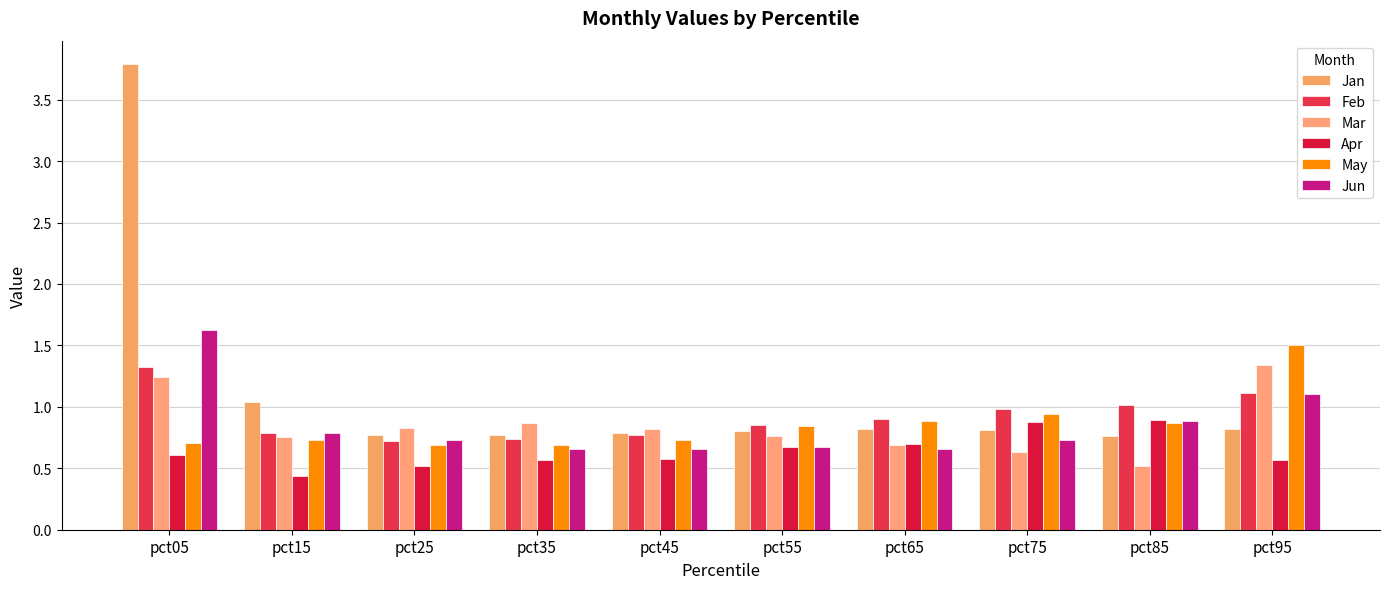

What is the difference between the May values at pct05 and pct75?

0.2